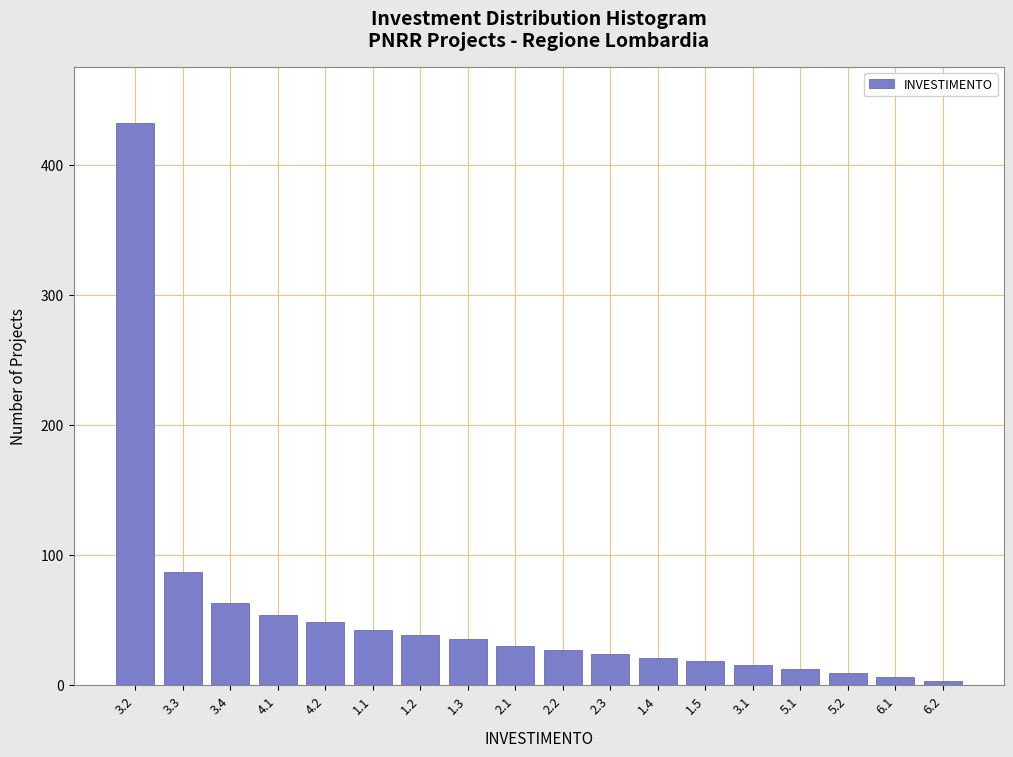

Reading left to right, list all the values displayed in this chart.

3.2=432	3.3=87	3.4=63	4.1=54	4.2=48	1.1=42	1.2=38	1.3=35	2.1=30	2.2=27	2.3=24	1.4=21	1.5=18	3.1=15	5.1=12	5.2=9	6.1=6	6.2=3